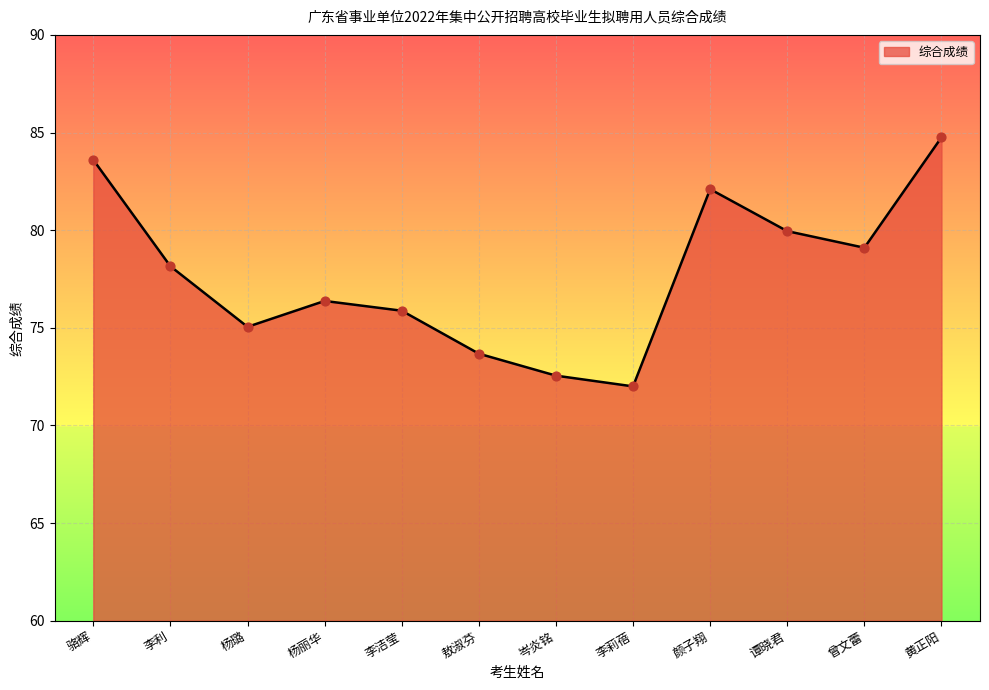

What is the change in value from 岑炎铭 to 黄正阳?

+12.2